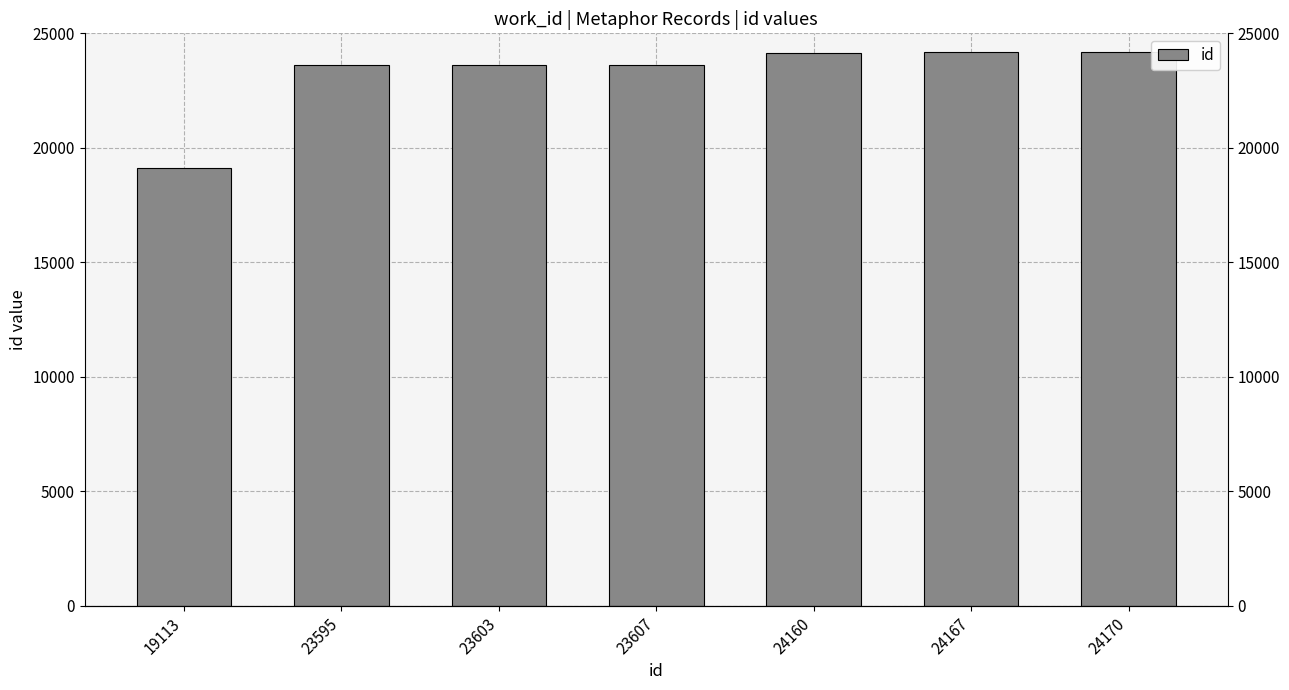

What is the difference between the maximum and minimum values?

5057